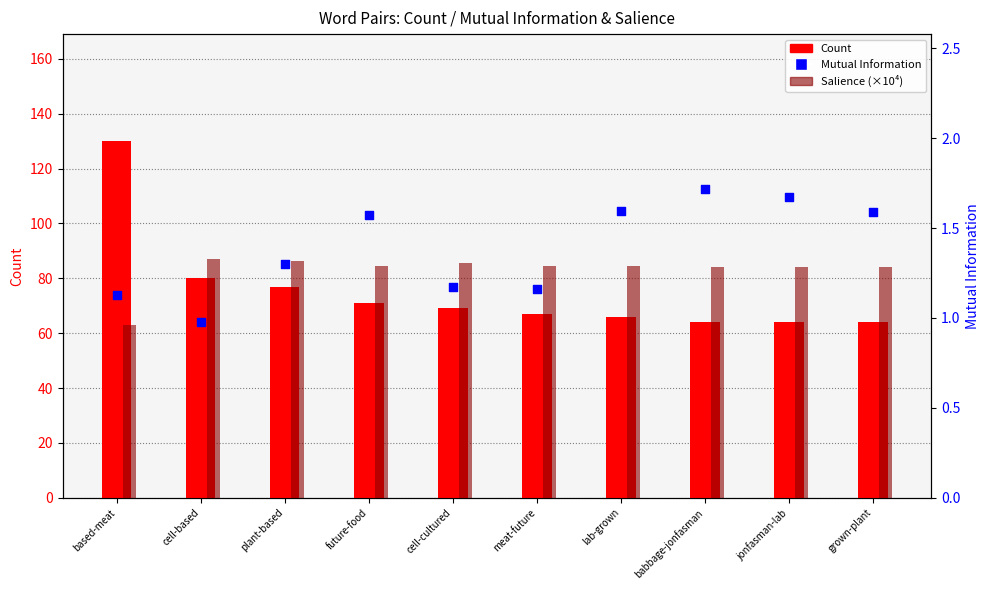

What is the total value across all series at jonfasman-lab?

149.9